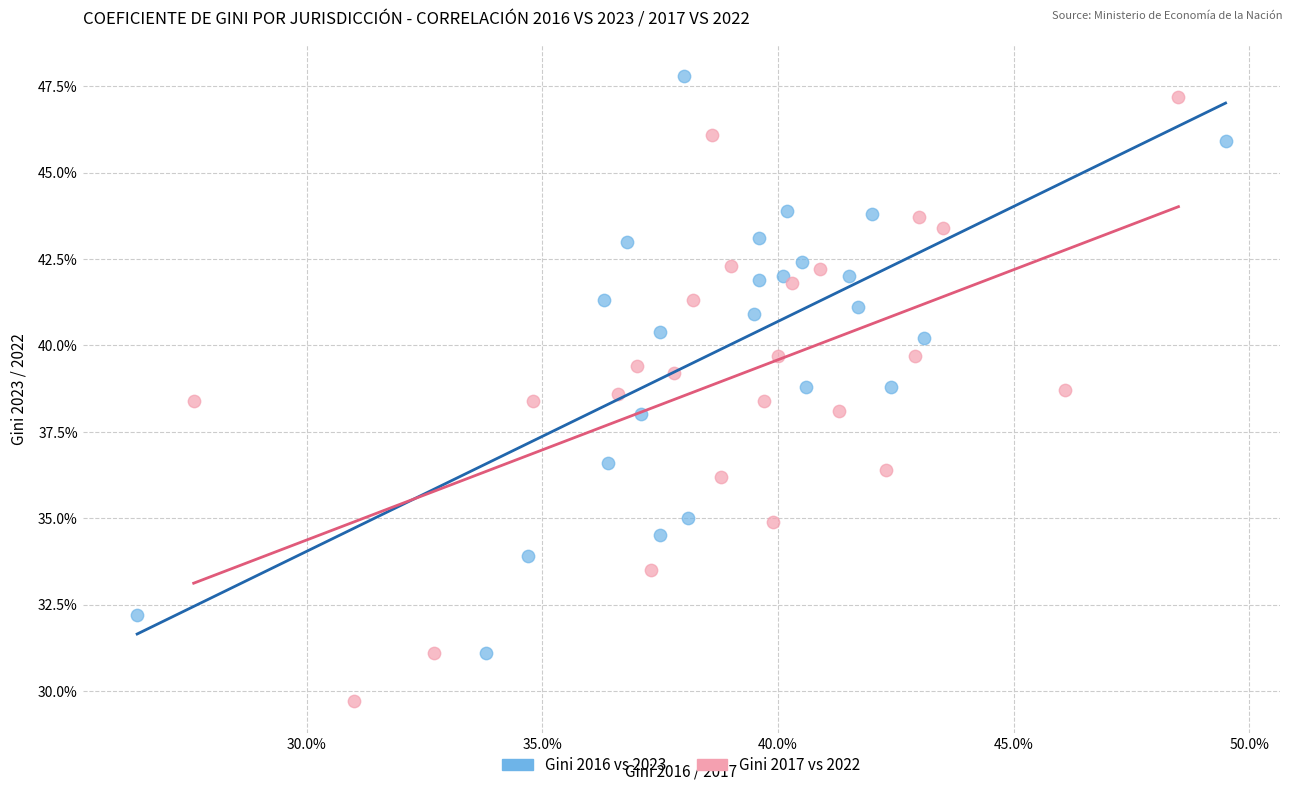

What are all the series names shown in the legend?

Gini 2016 vs 2023, Gini 2017 vs 2022